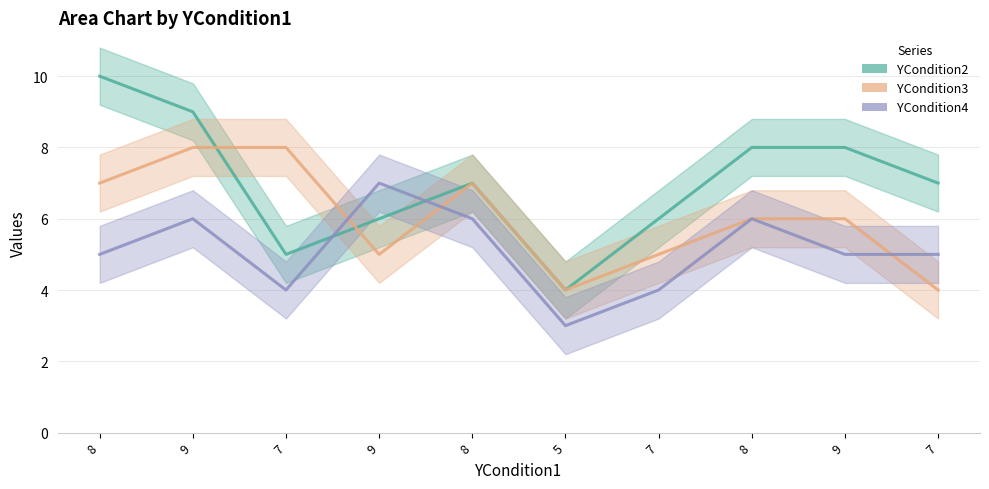

Which has a higher value, 8 or 5?

8